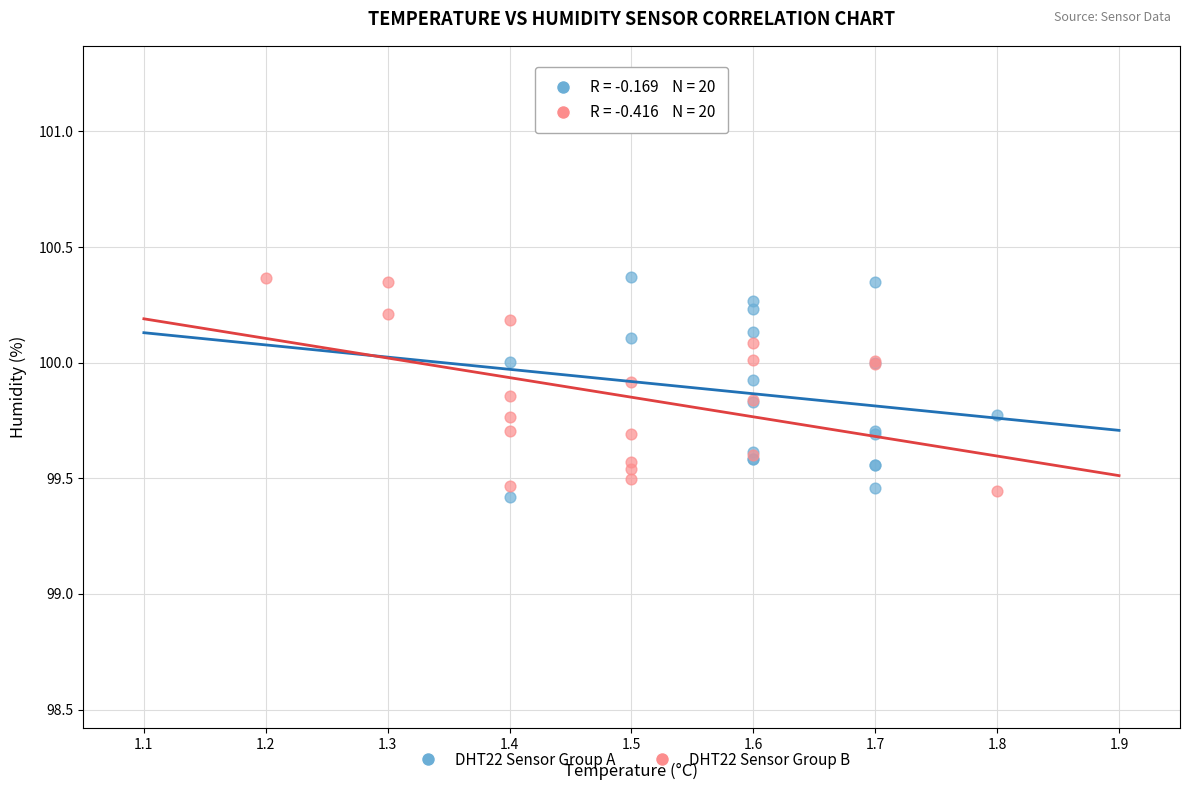

Which series contains the lowest Y value?

DHT22 Sensor Group A